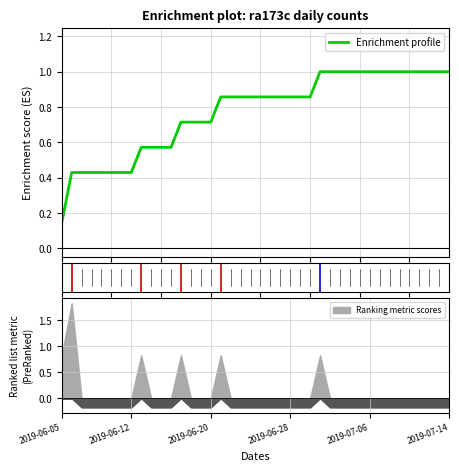

What is the difference between the values at 27 and 23?

0.1